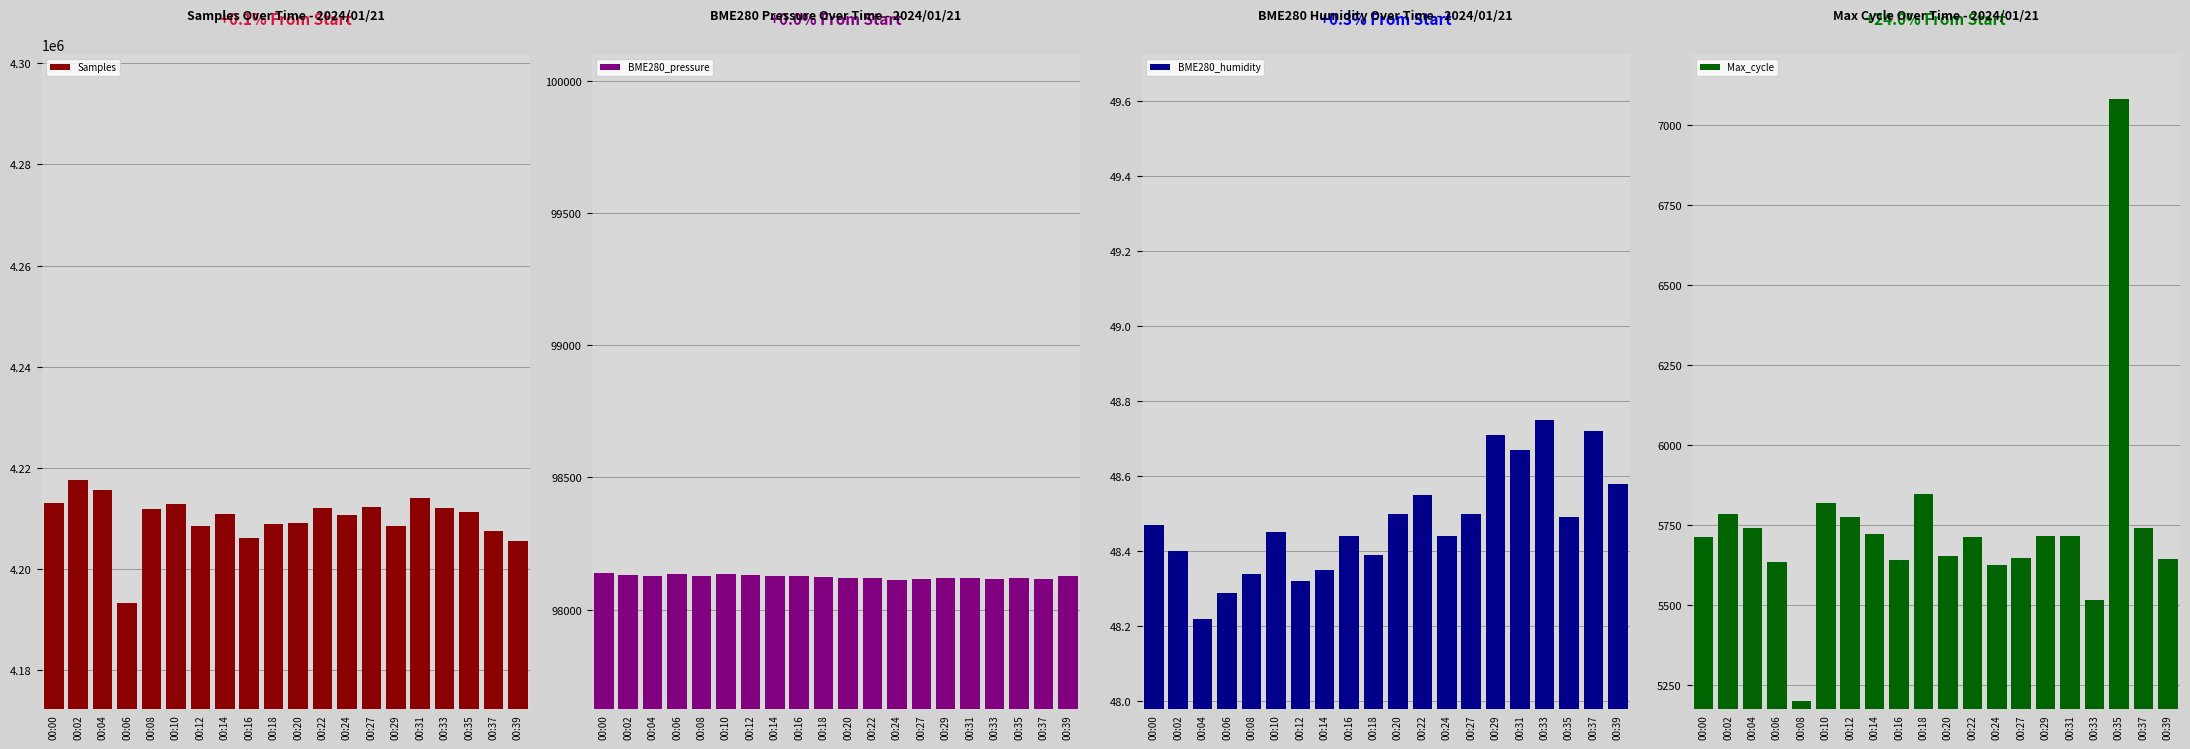

Rank the categories by BME280_pressure value from highest to lowest.

00:00, 00:06, 00:10, 00:02, 00:12, 00:08, 00:39, 00:04, 00:14, 00:16, 00:18, 00:35, 00:31, 00:22, 00:20, 00:29, 00:33, 00:27, 00:37, 00:24